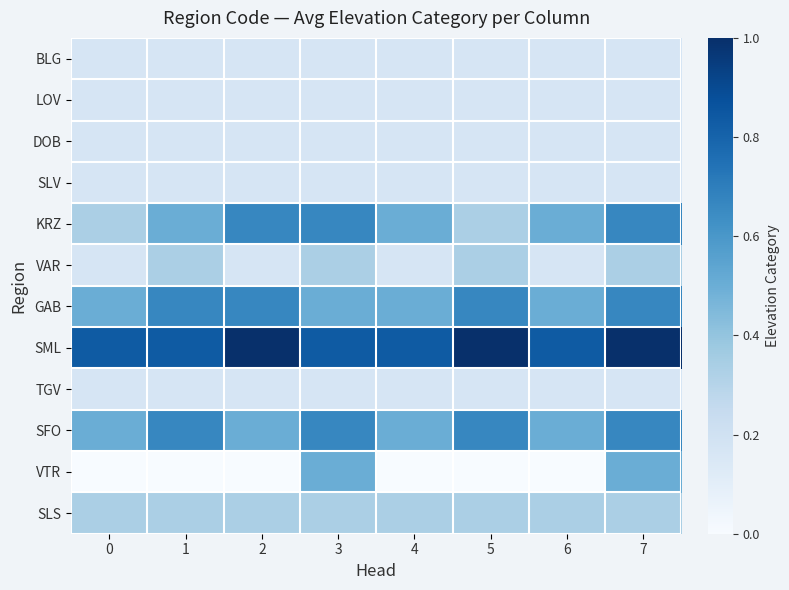

Which series has the widest spread of values?

VTR